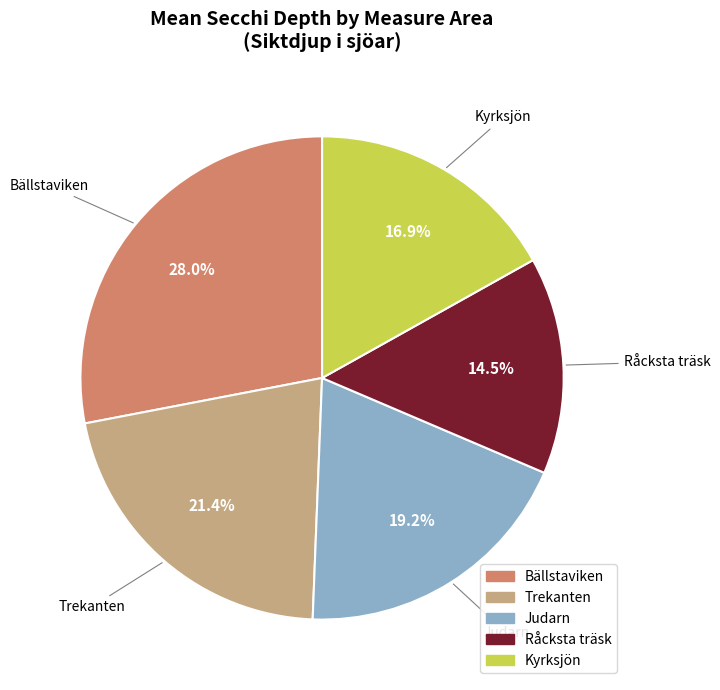

What is the ratio of the value at Bällstaviken to the value at Råcksta träsk?

1.9